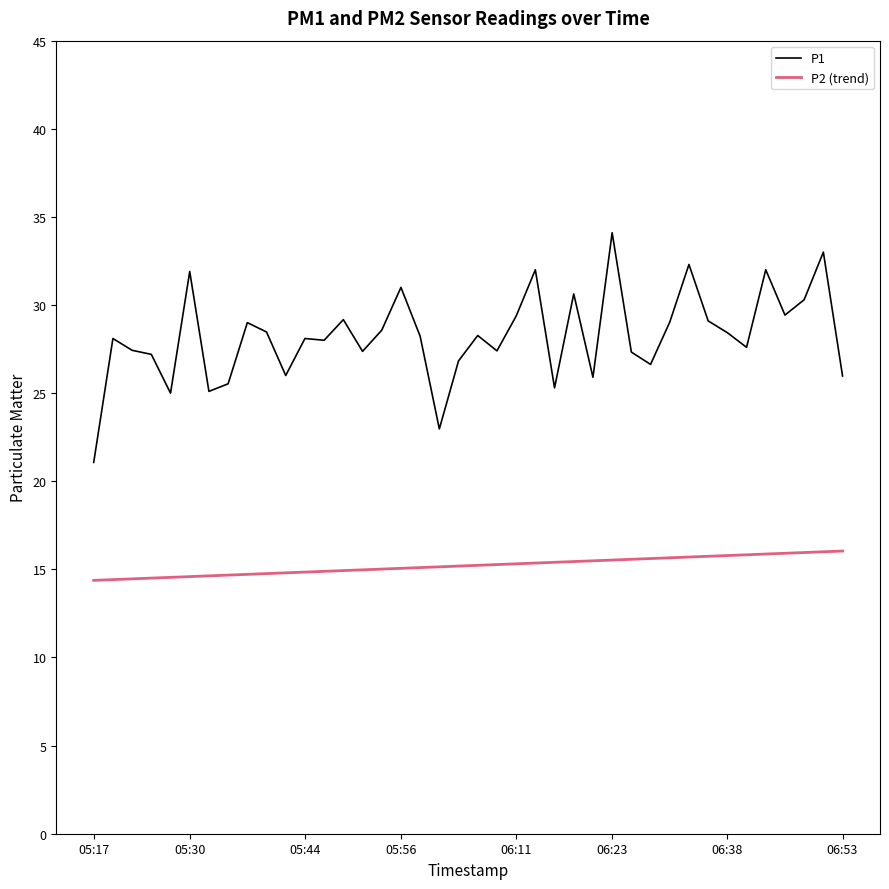

What is the difference between the maximum and minimum values in the P1 series?

13.0